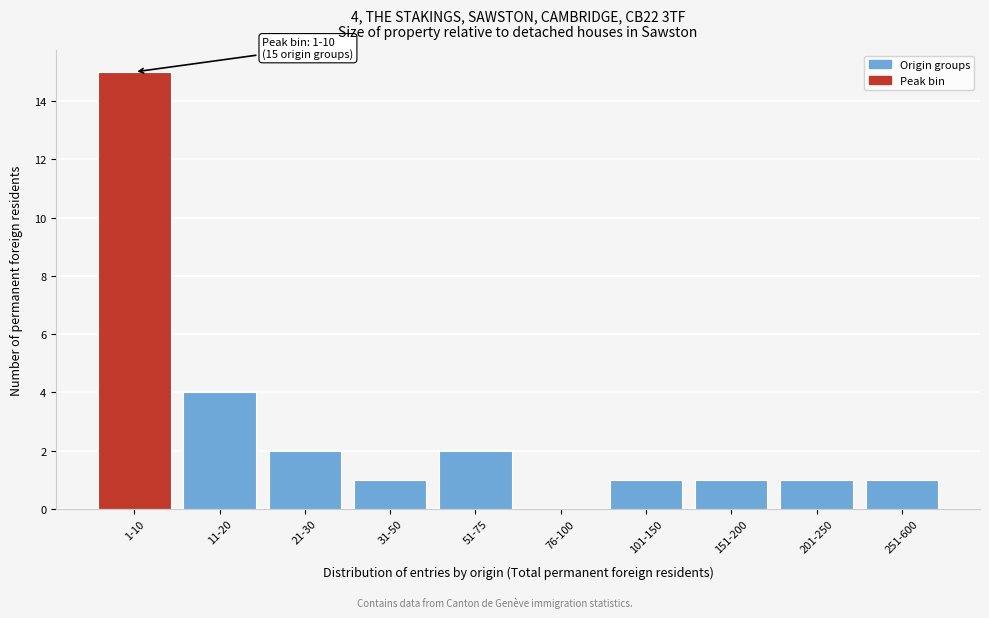

Reading right to left, transcribe all the data shown in this chart.

251-600=1	201-250=1	151-200=1	101-150=1	76-100=0	51-75=2	31-50=1	21-30=2	11-20=4	1-10=15